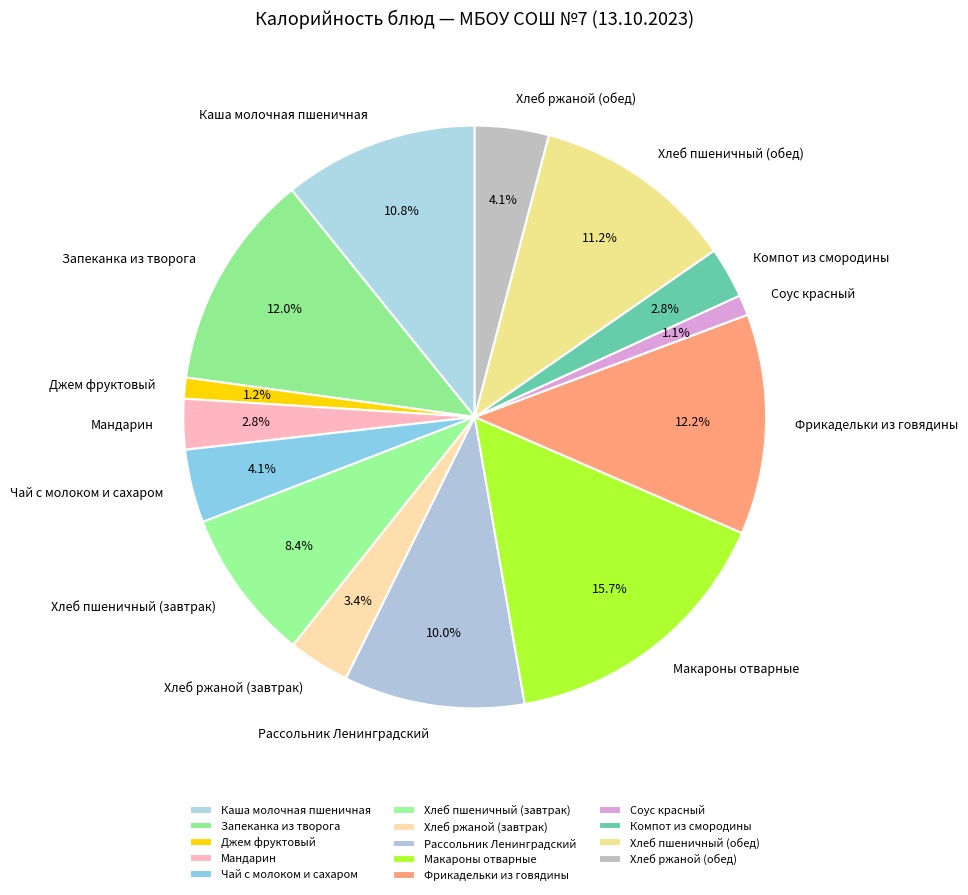

True or false: Макароны отварные accounts for 4% of the total.

False